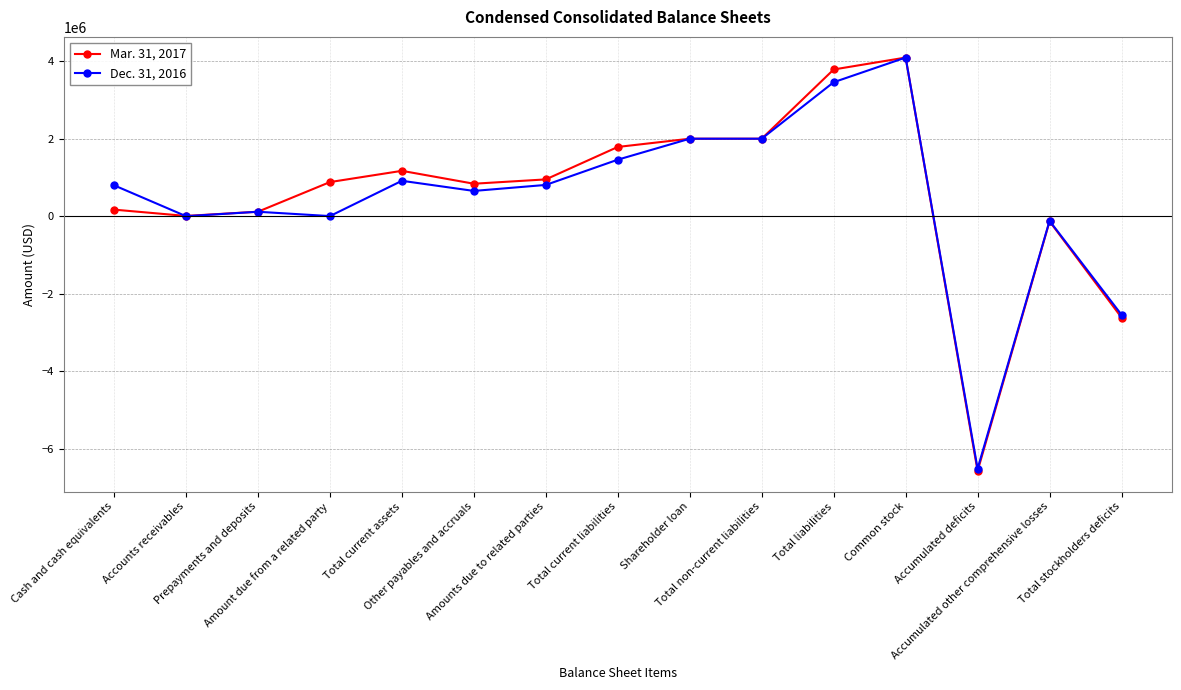

Which series changed the most between Shareholder loan and Total stockholders deficits?

Mar. 31, 2017